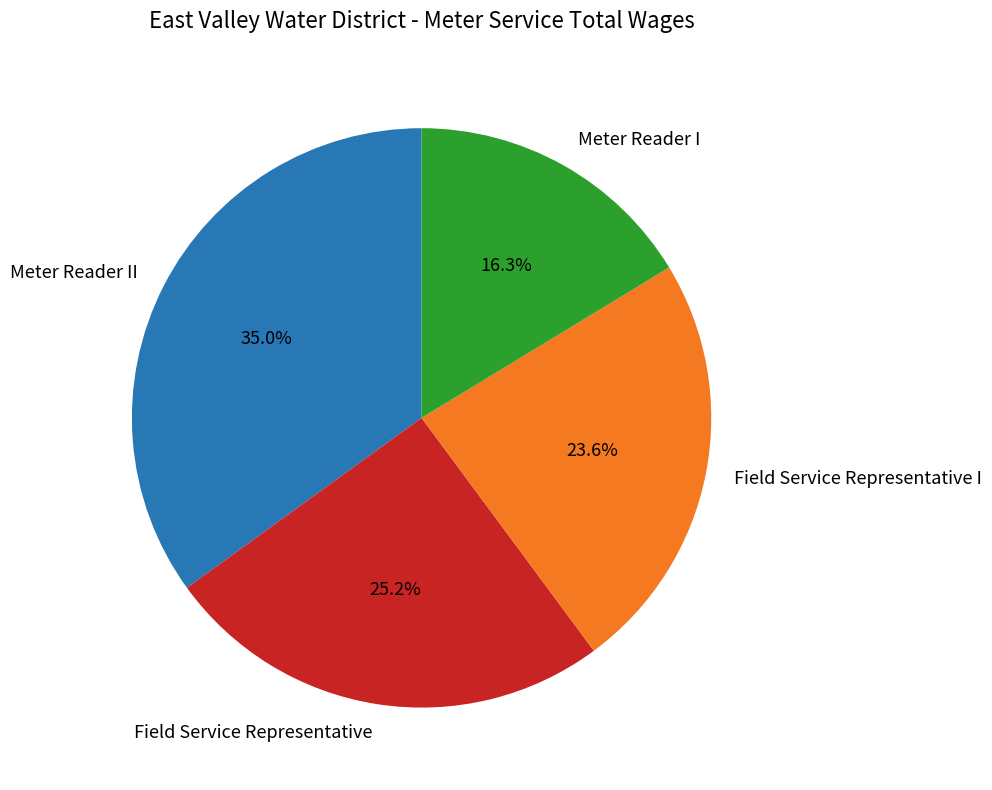

Rank the categories by value from highest to lowest.

Meter Reader II, Field Service Representative, Field Service Representative I, Meter Reader I